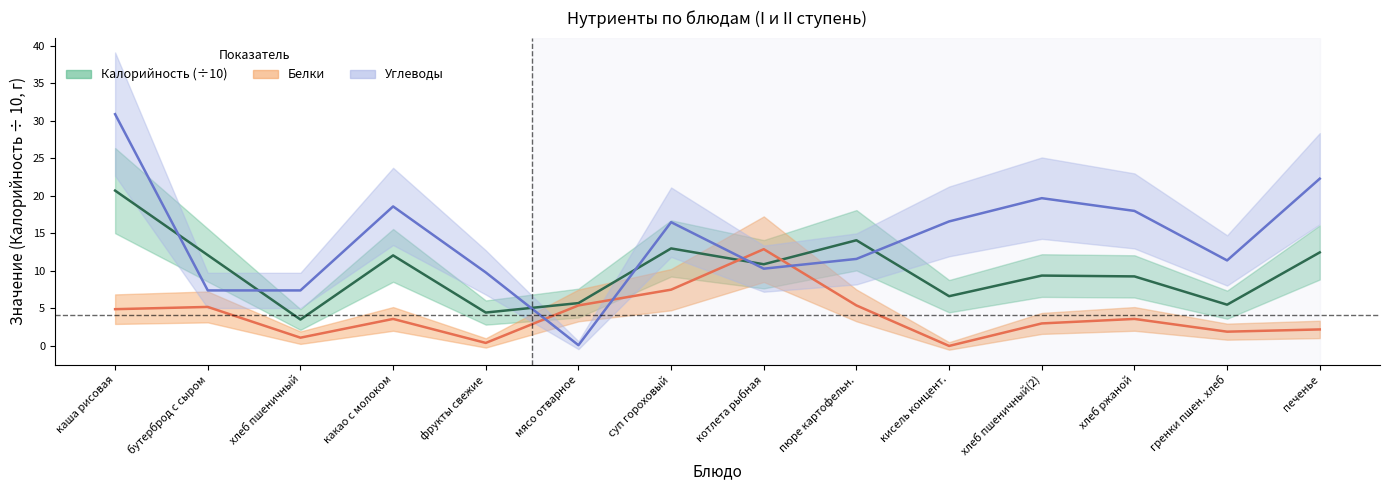

Which series has the largest range (max minus min)?

Углеводы